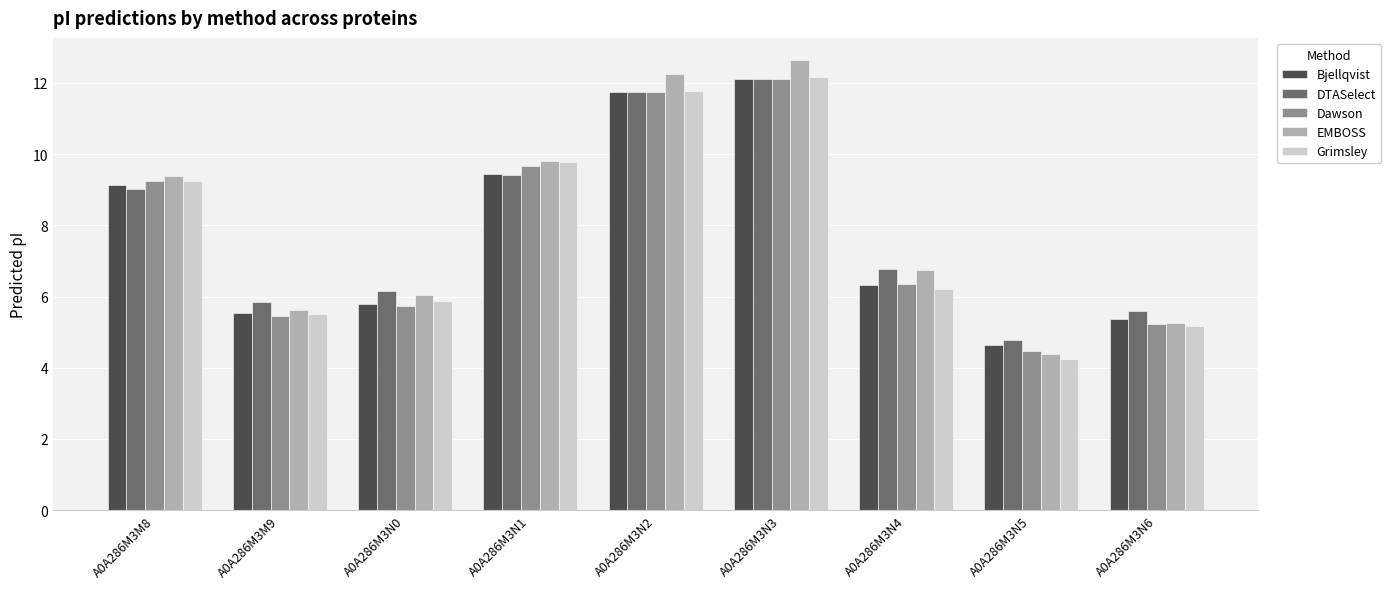

What position from the left is A0A286M3N3?

6